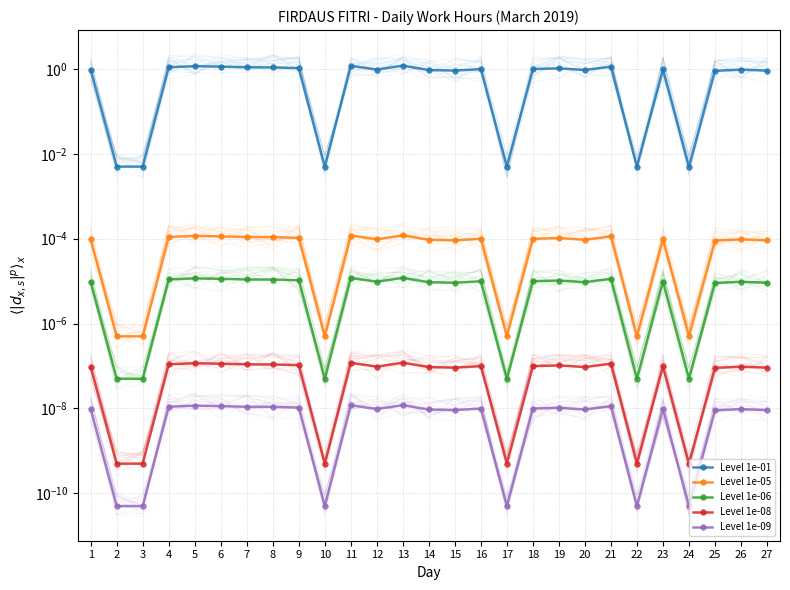

Is the value of Level 1e-09 at 13 greater than the value of Level 1e-05 at 27?

No